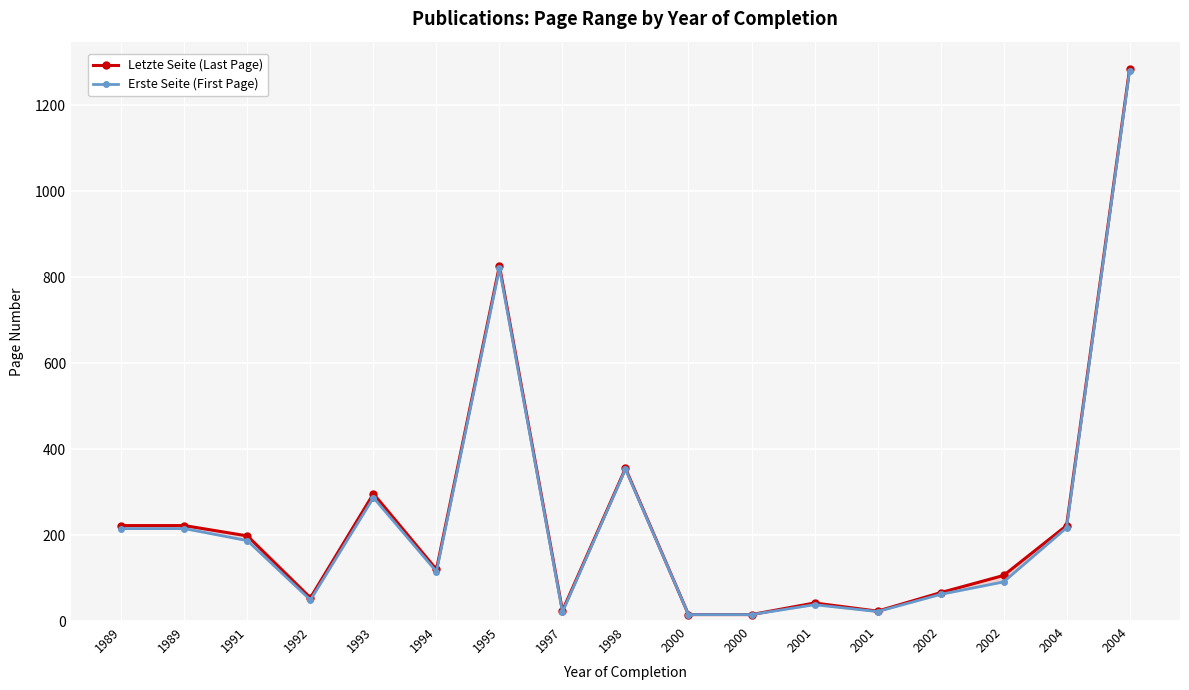

List the series in order of their peak value, highest first.

Letzte Seite (Last Page), Erste Seite (First Page)